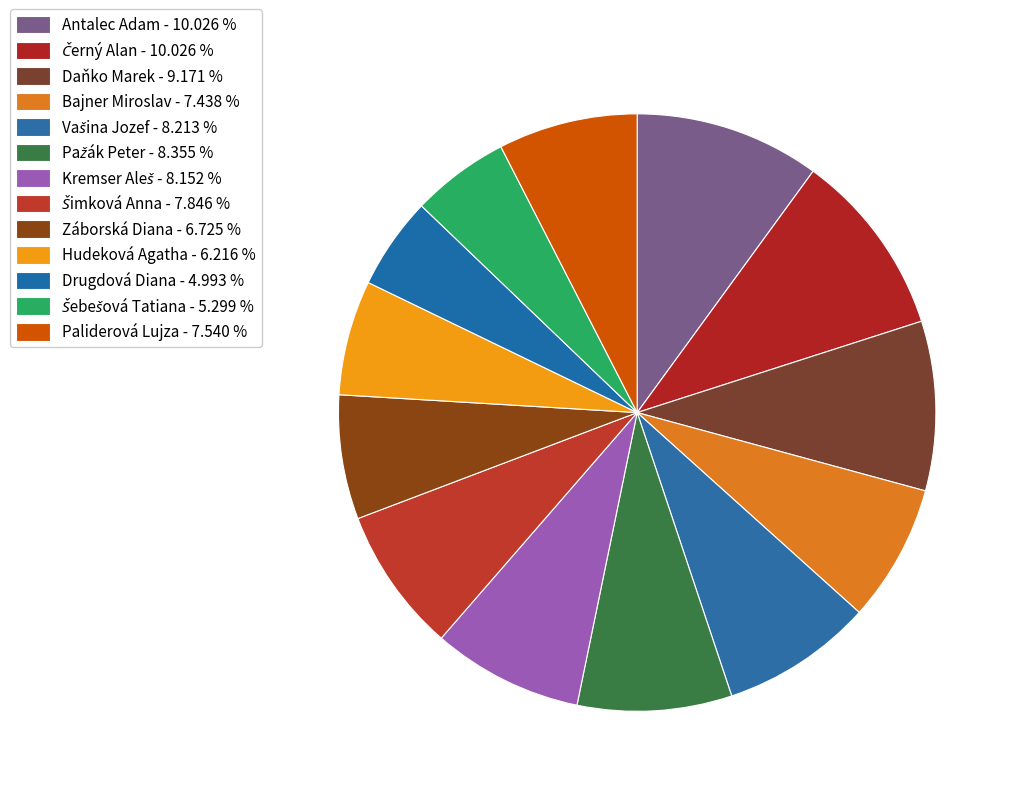

Is Daňko Marek the majority of the pie?

No